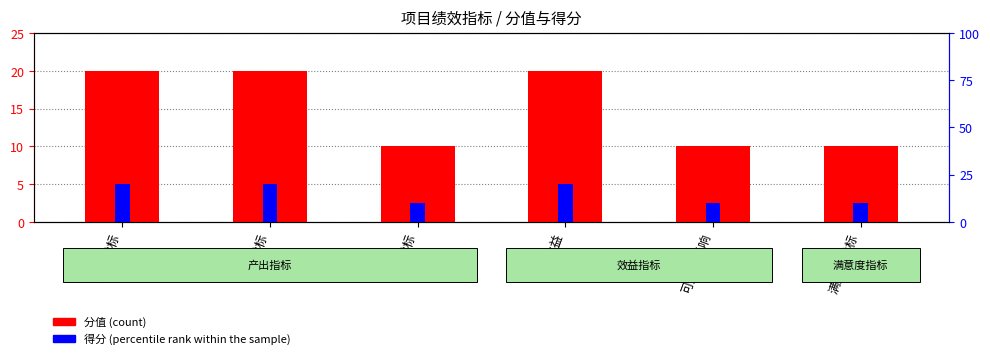

The value of 得分 (percentile rank) at 满意度指标 is 10. True or false?

True